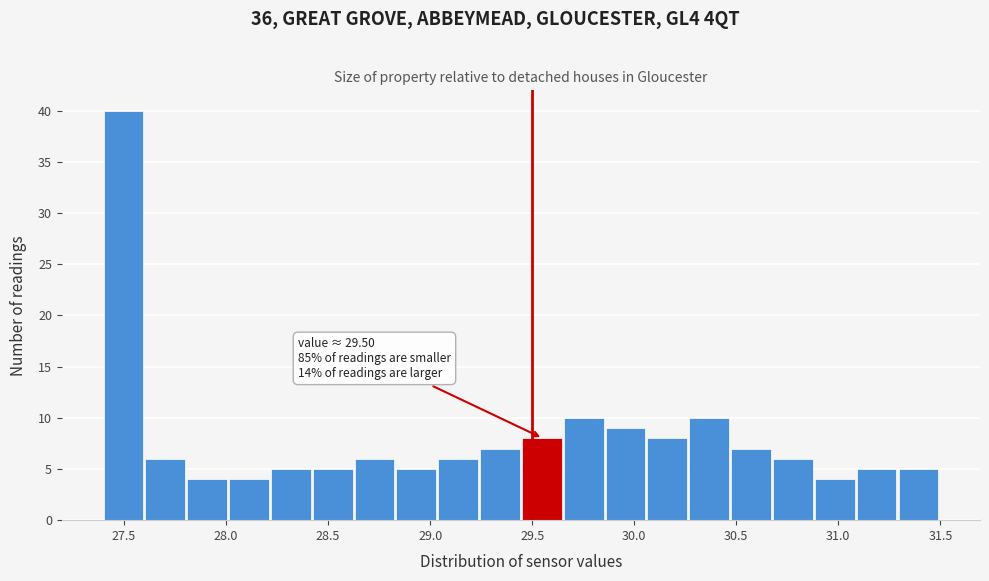

Which range on the x-axis has the tallest bar?

27.400 to 27.605